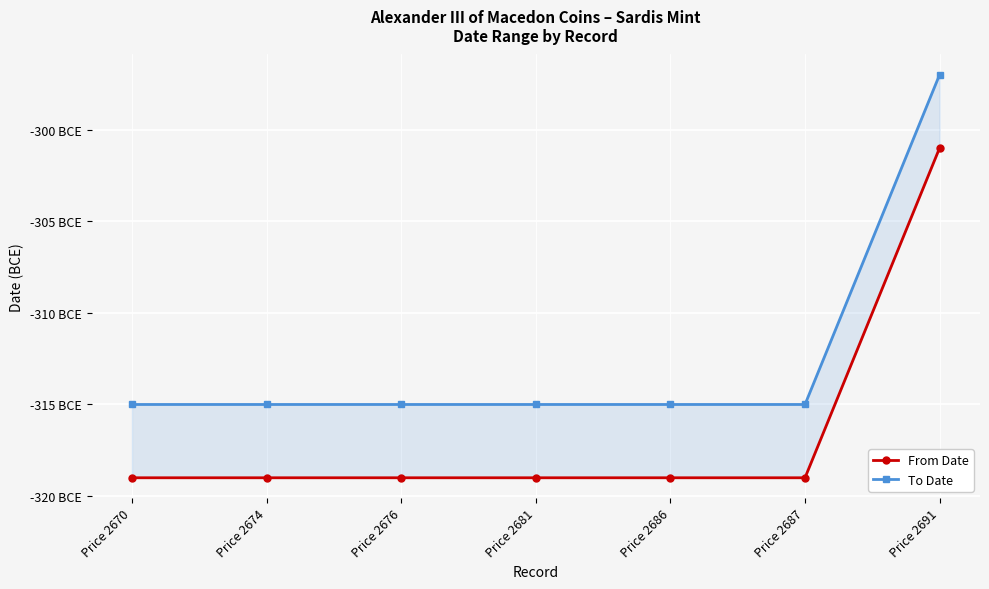

Is it true that To Date equals -297 at Price 2691?

True